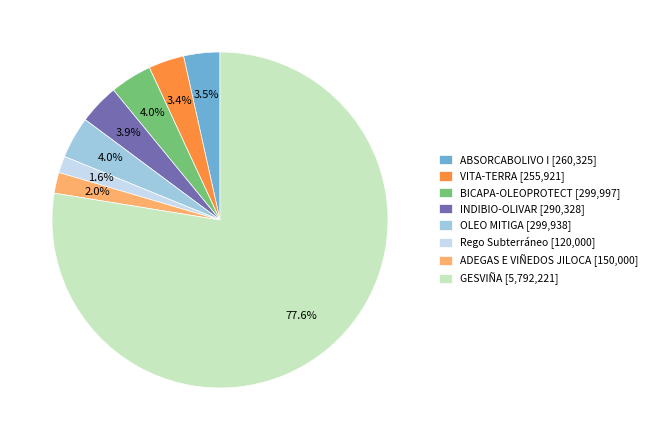

Combined, do OLEO MITIGA and VITA-TERRA account for over 50%?

No